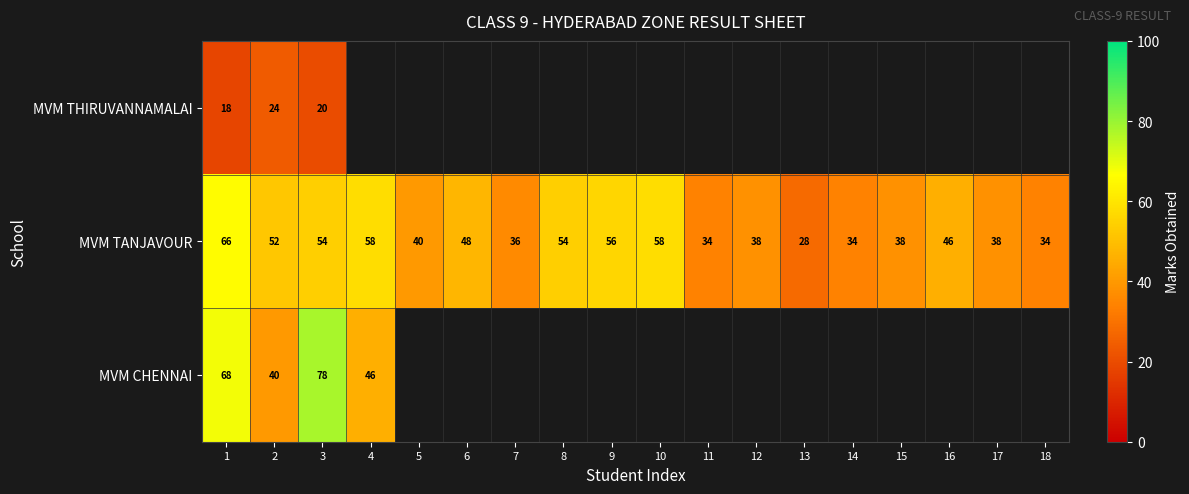

Is the value of MVM THIRUVANNAMALAI at 3 greater than the value of MVM TANJAVOUR at 10?

No